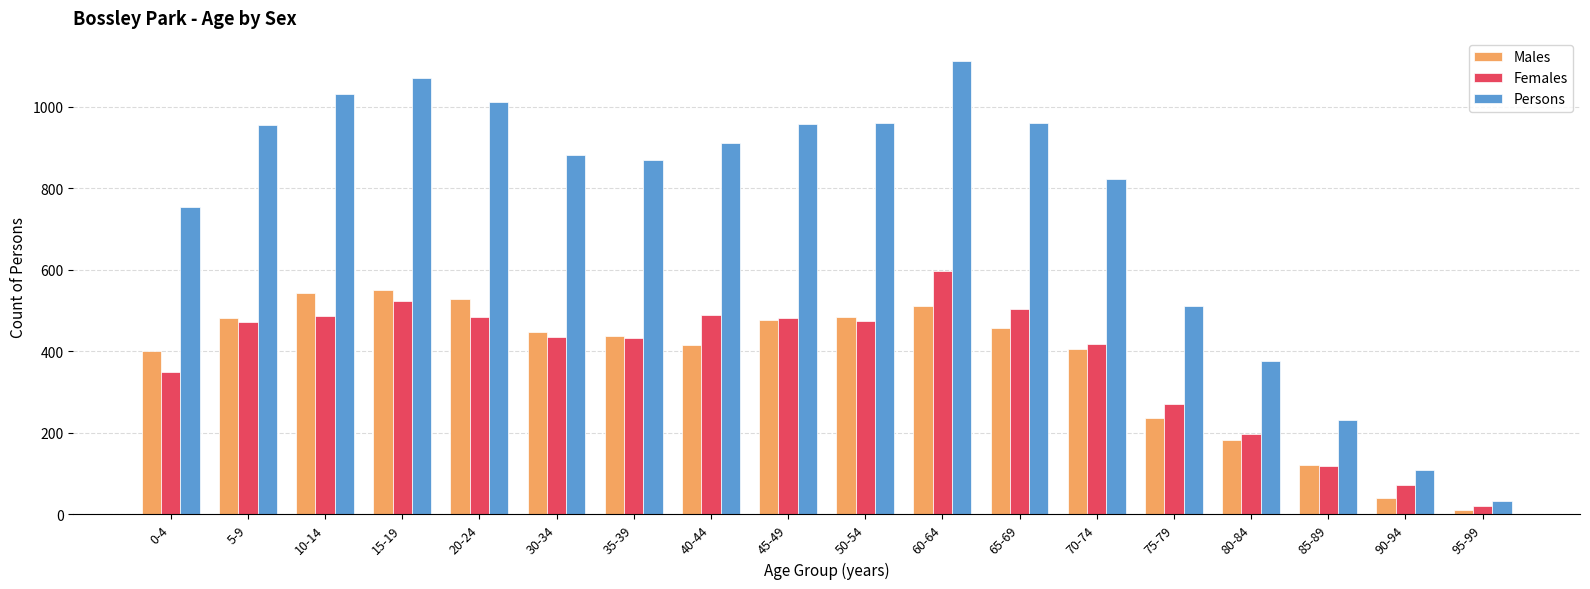

Rank the series at 0-4 from lowest to highest value.

Females, Males, Persons